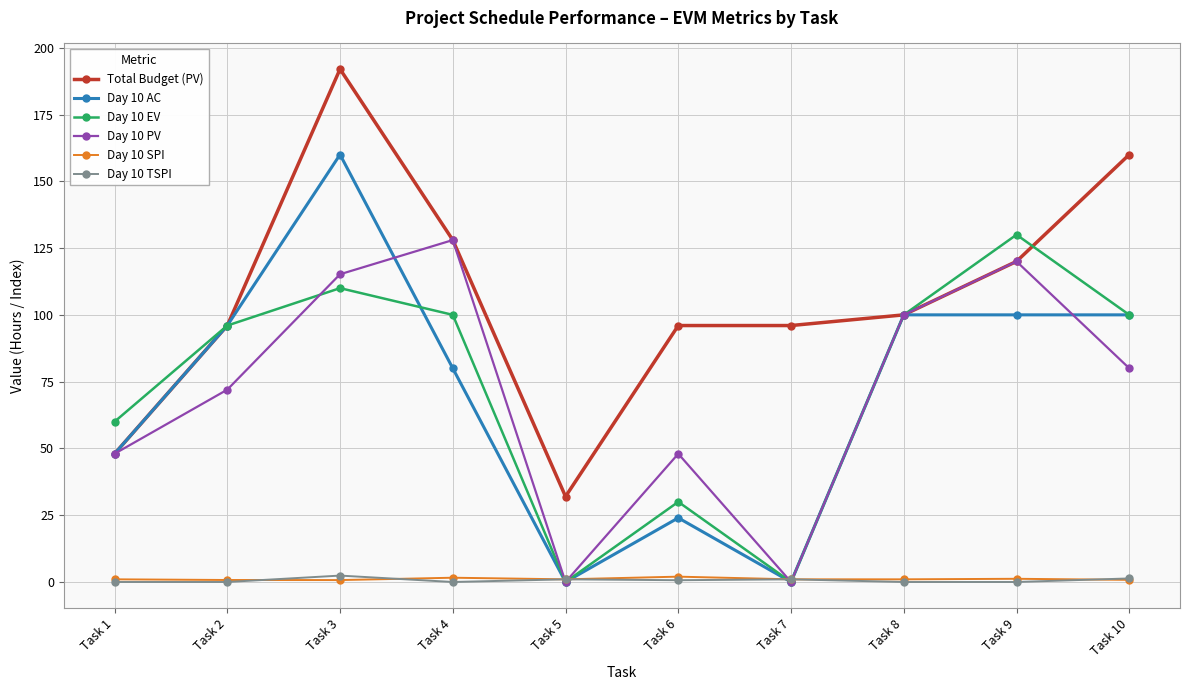

What is the difference between the Total Budget (PV) values at Task 4 and Task 2?

32.0